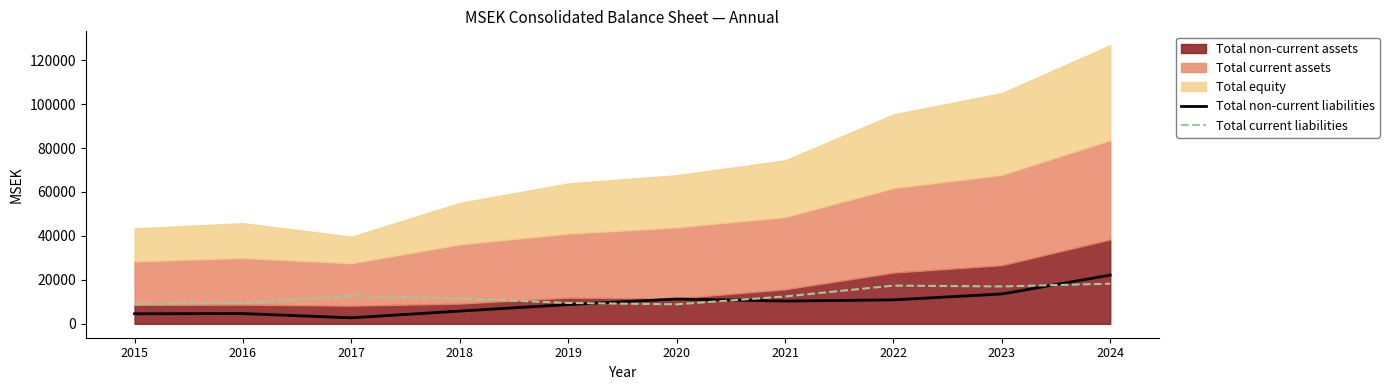

Reading left to right, extract all data points from this chart.

Total non-current liabilities: 4568	4649	2720	5790	8743	11280	10360	10893	13571	22157
Total current liabilities: 8921	9522	12780	11518	9481	8867	12438	17379	17003	18252